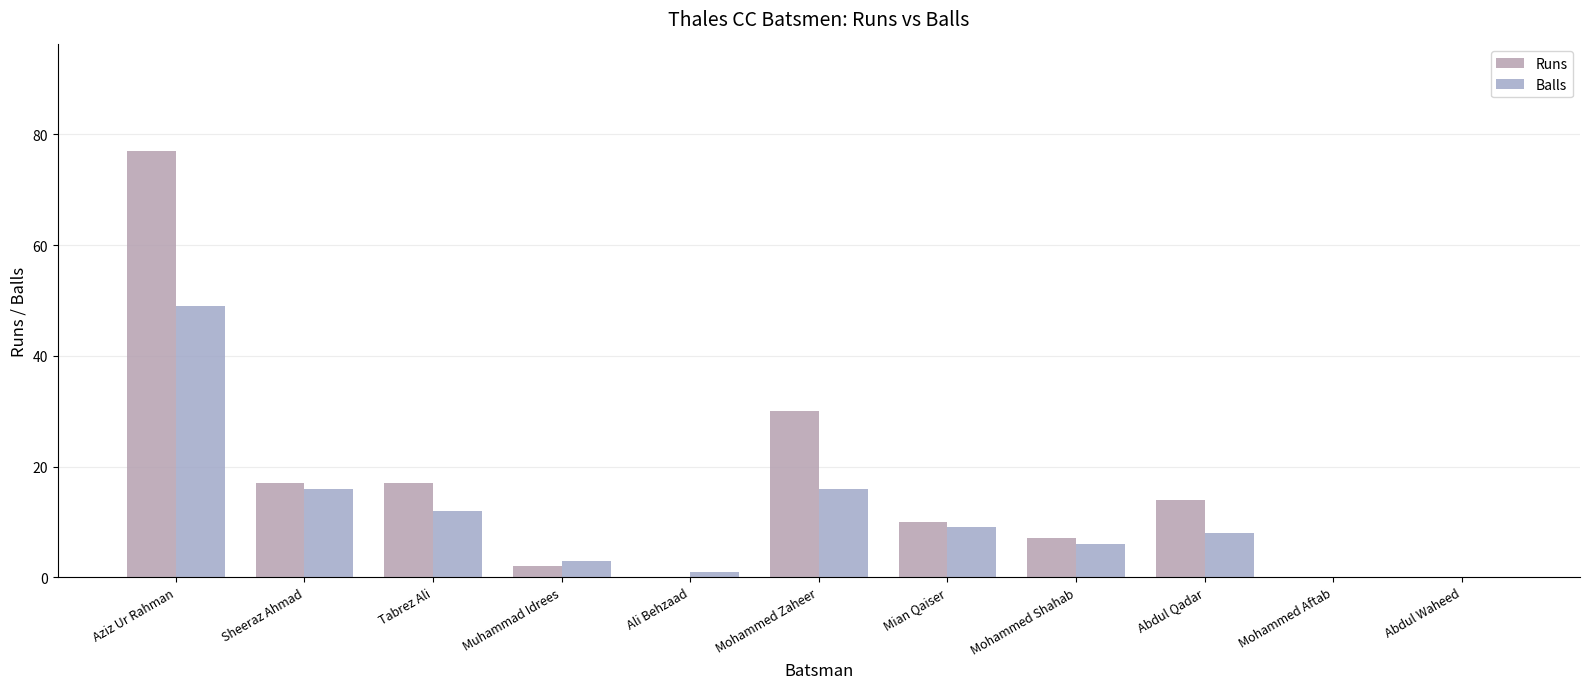

What is the sum of the Runs values at Mohammed Shahab and Abdul Waheed?

7